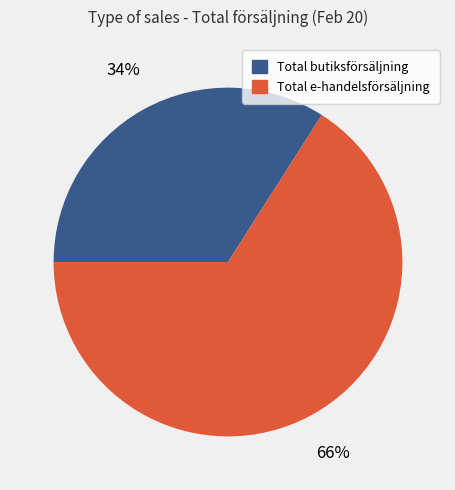

What is the smallest slice in the pie chart?

Total butiksförsäljning